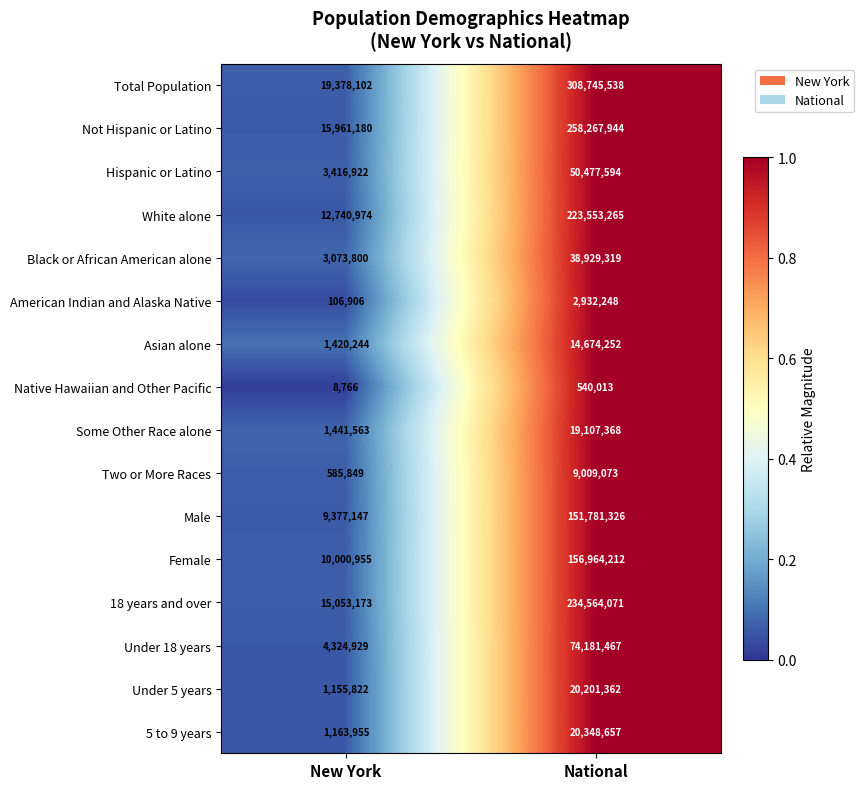

How many distinct data groups are displayed?

16